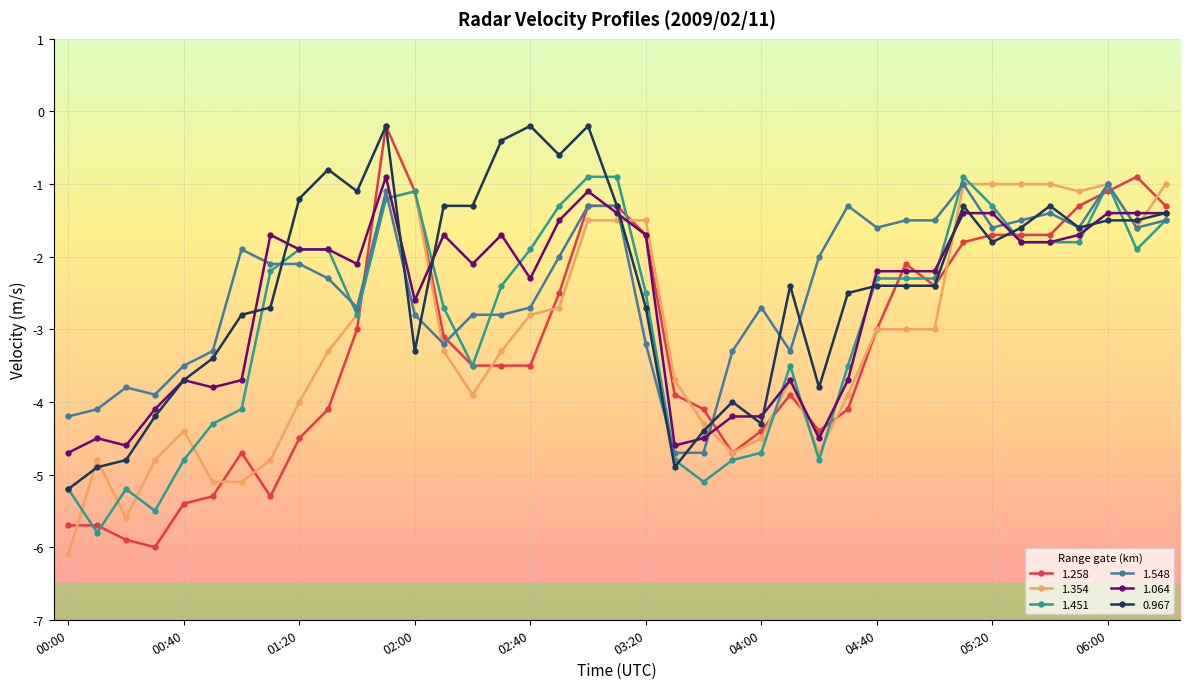

Which series has the largest total across all categories?

0.967